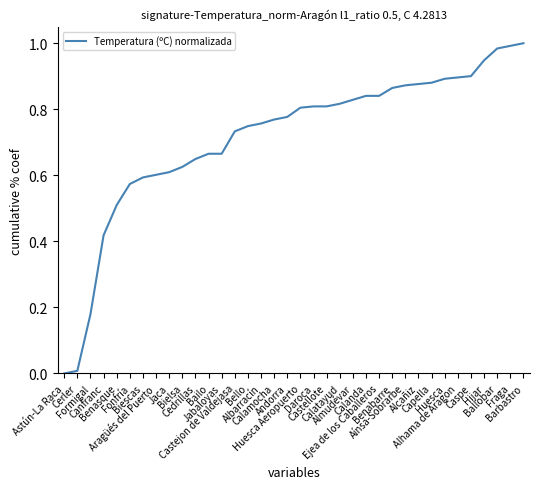

Between Hijar and Alhama de Aragon, which is larger?

Hijar